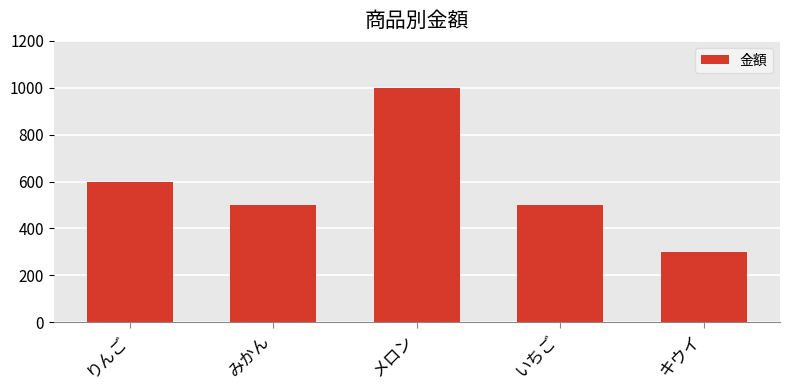

The chart shows a value of 600 at りんご. True or false?

True